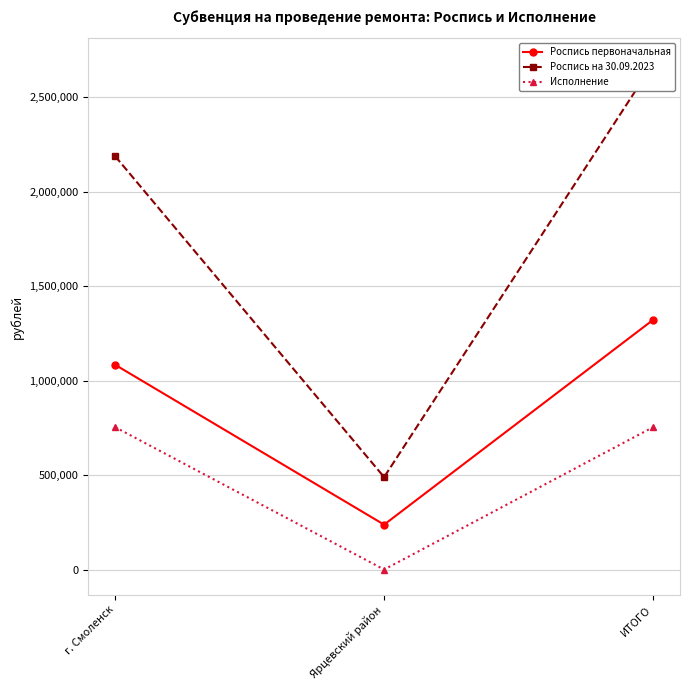

How many values in the Роспись первоначальная series exceed 1083500?

1